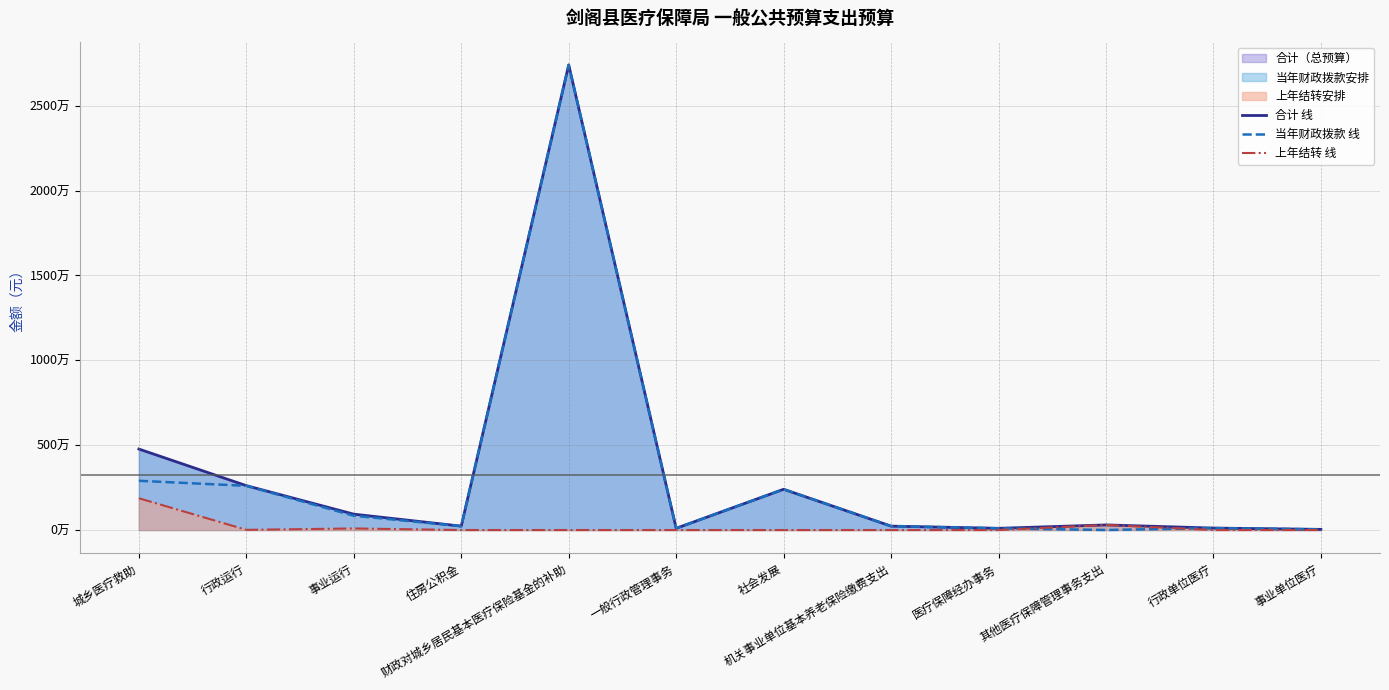

True or false: 合计 线 and 当年财政拨款 线 cross at least once.

False